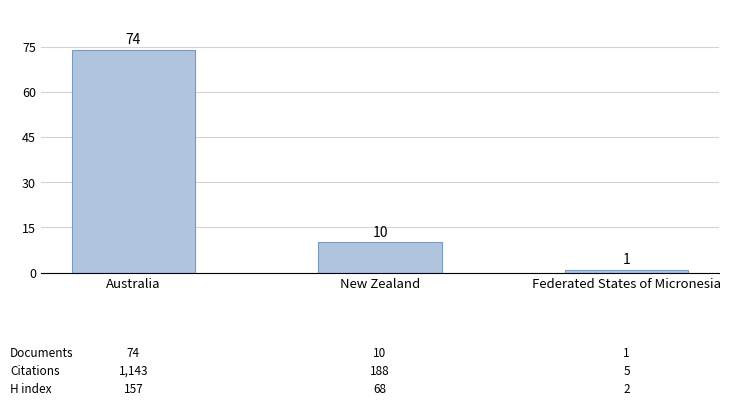

Reading left to right, list all the values displayed in this chart.

Australia=74	New Zealand=10	Federated States of Micronesia=1